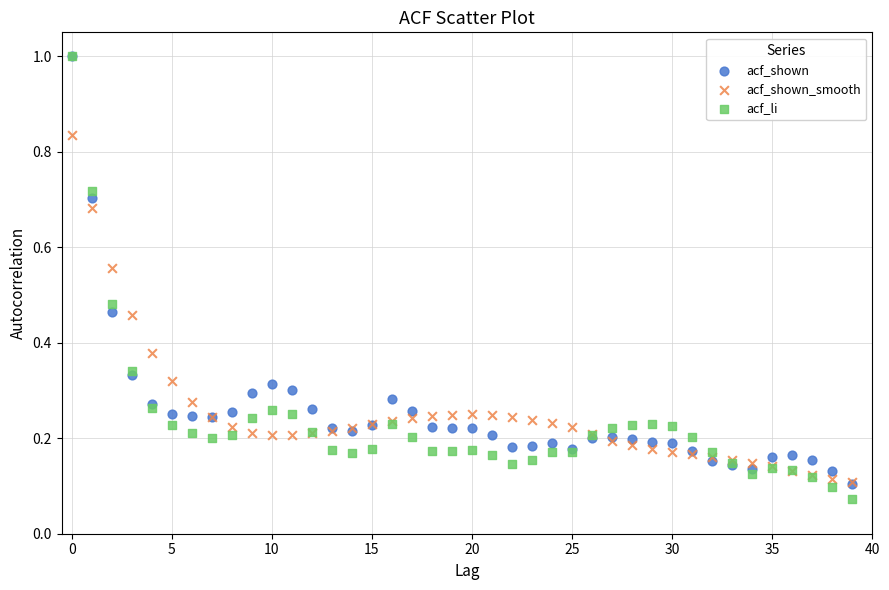

Which series has the widest spread of Y values?

acf_li